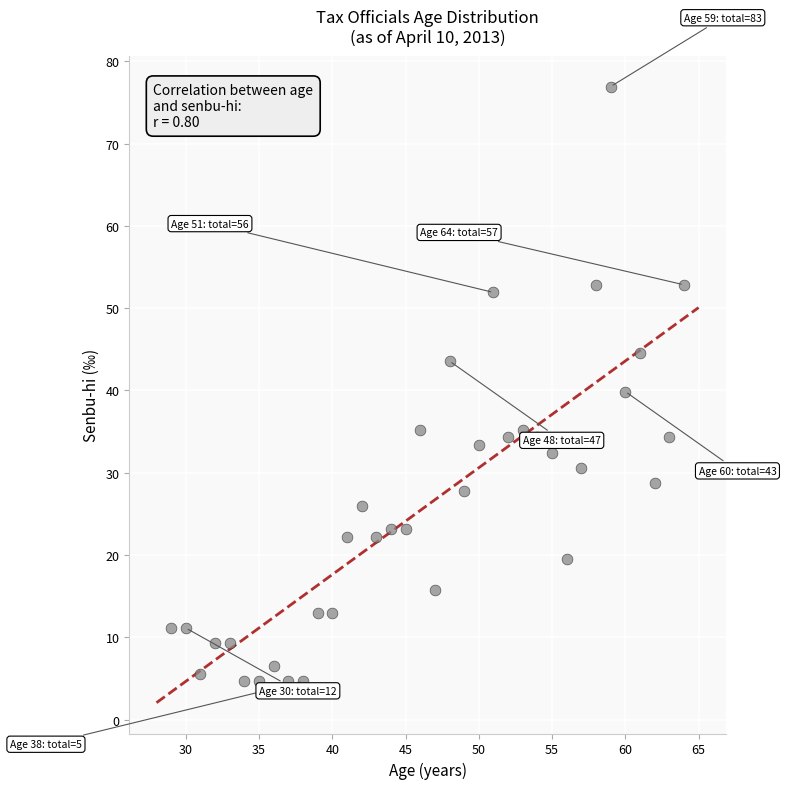

What is the range of X values (max minus min)?

35.0